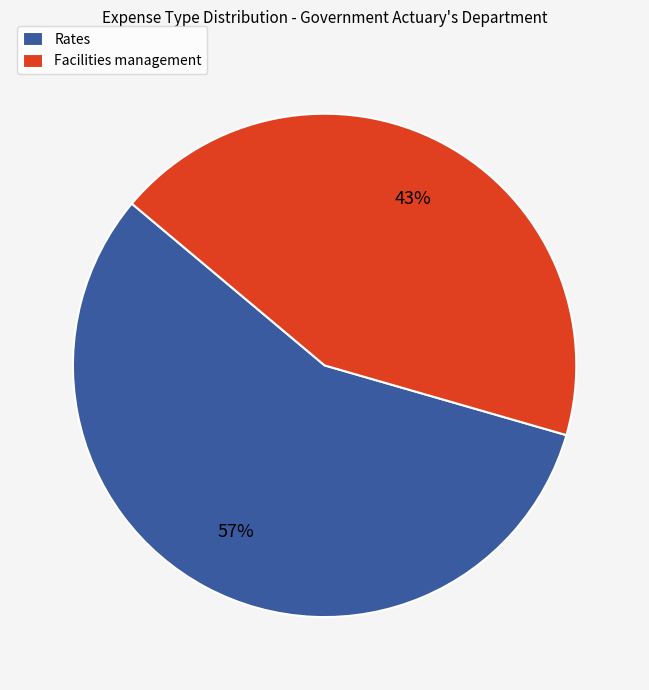

Which category has the smallest portion of the pie?

Facilities management